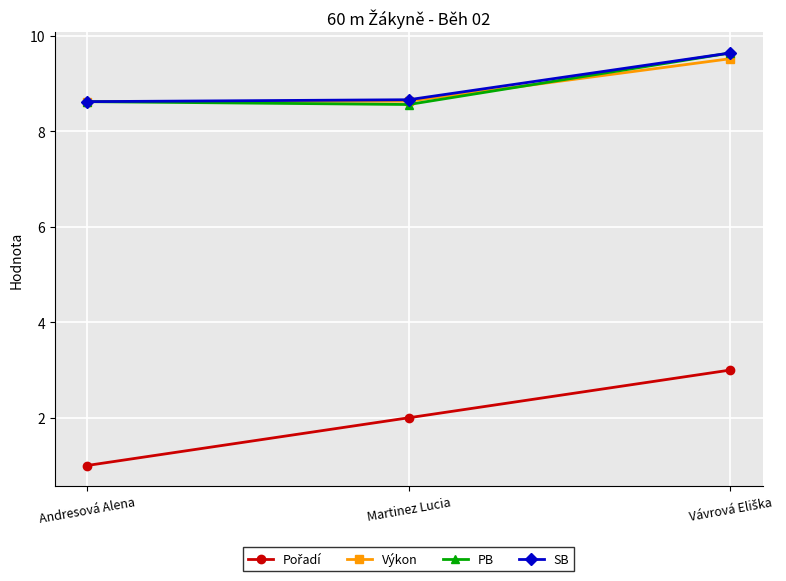

What is the value of the SB point at the 2nd from the left?

8.7